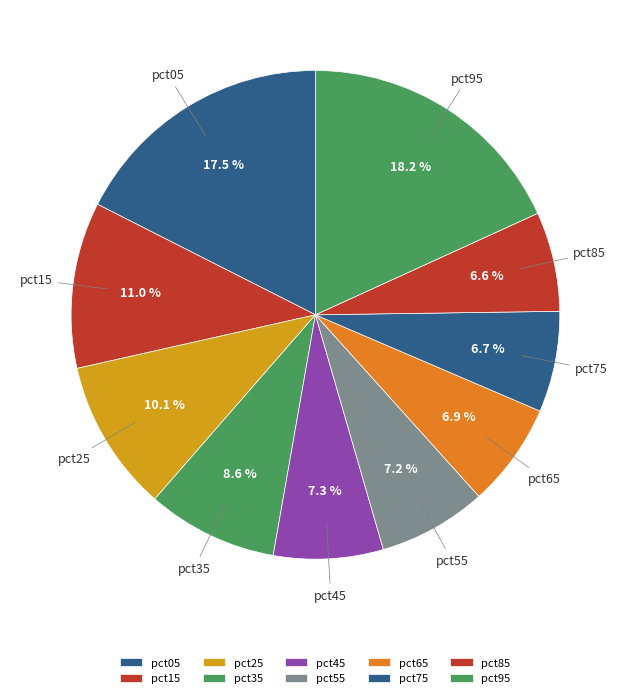

What percentage is the pct25 slice, to the nearest percent?

10%